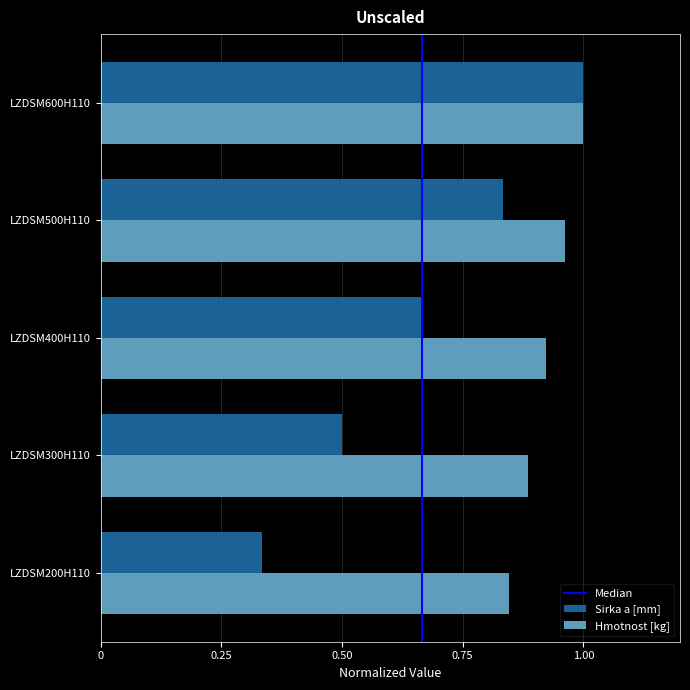

The value of Hmotnost [kg] at LZDSM500H110 is 1.0. True or false?

True